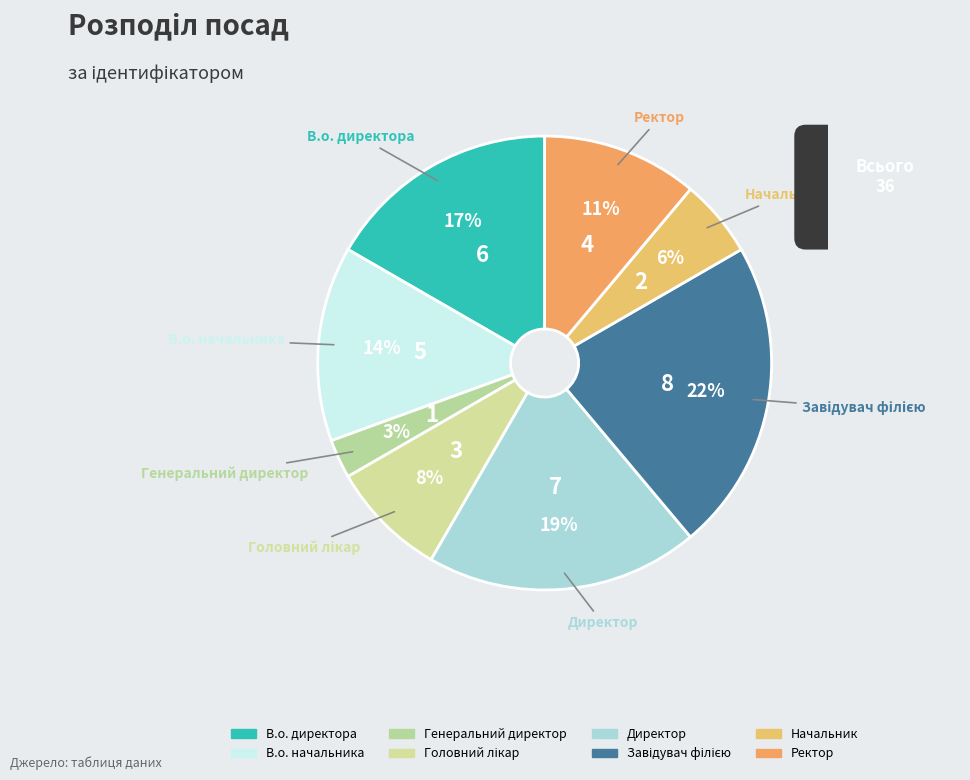

The Генеральний директор slice represents 13% of the pie. True or false?

False